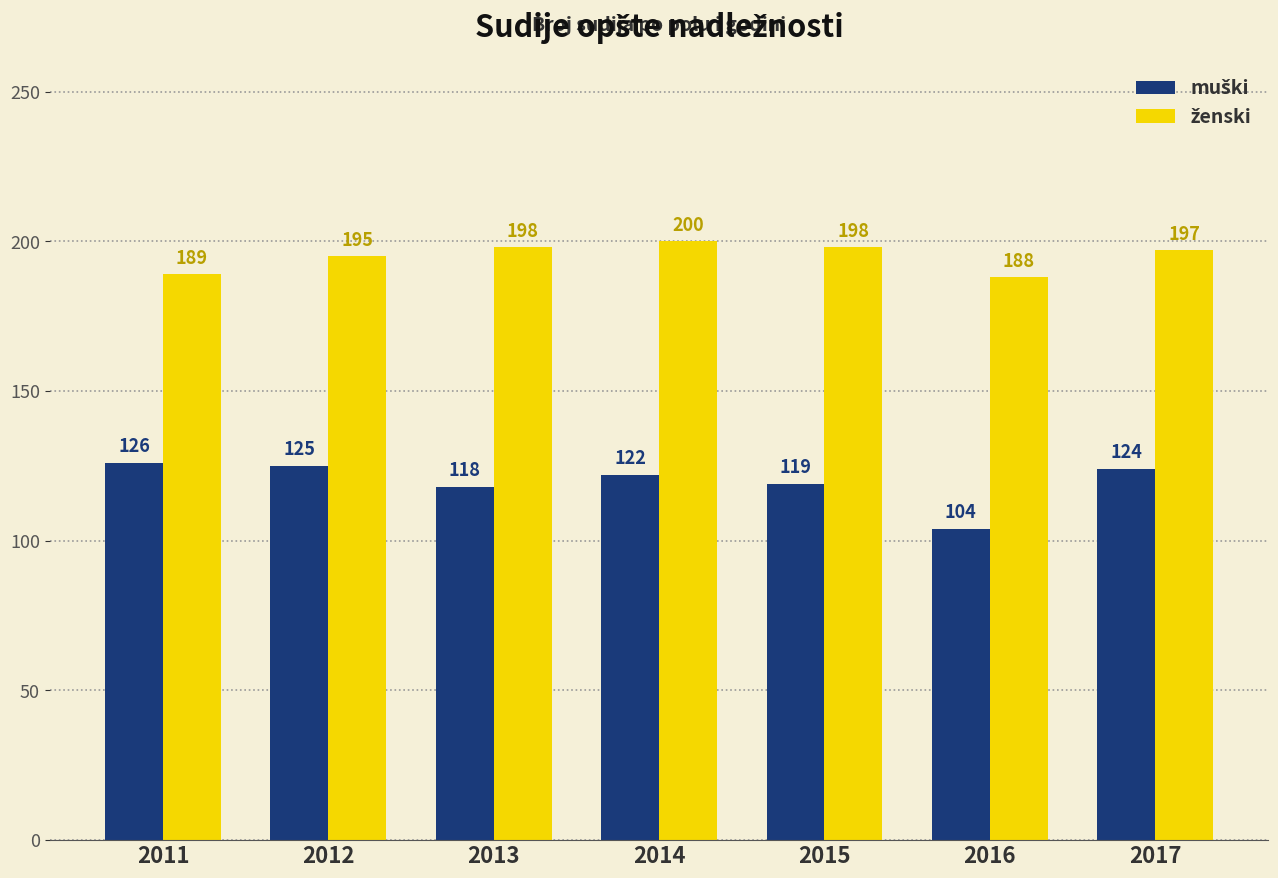

What is the minimum value shown in the chart?

104